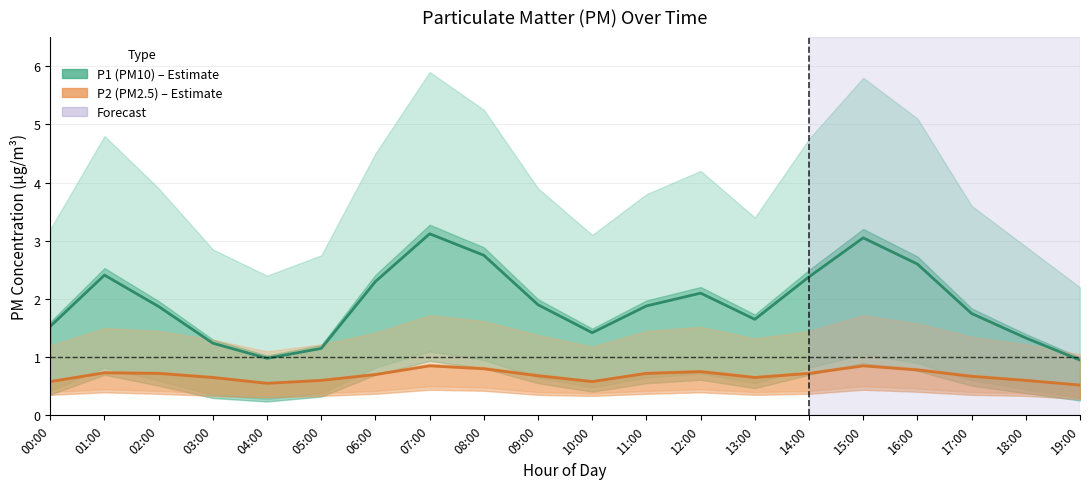

What is the sum of the P1 (PM10) values at 05:00 and 03:00?

2.4